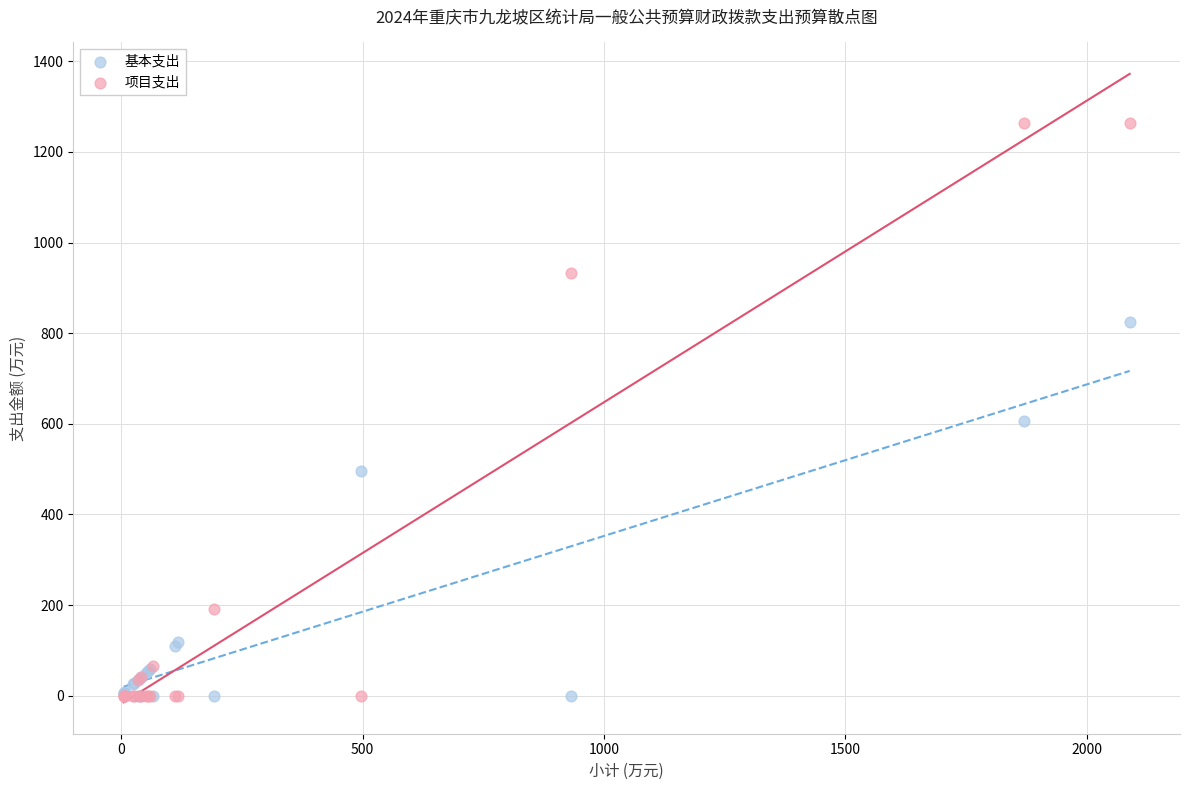

In the 项目支出 series, what Y value is closest to 632?

932.0